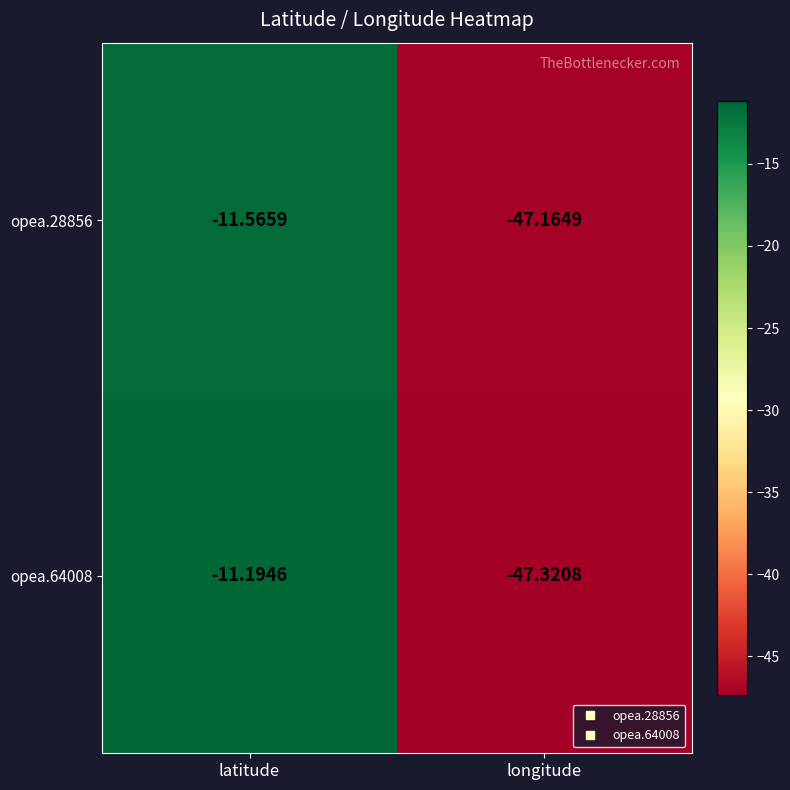

Which category has the highest value in the opea.64008 series?

latitude